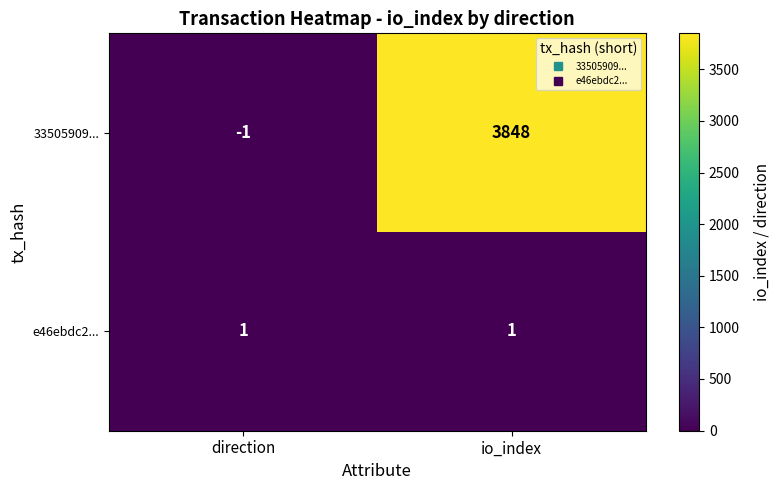

What is the difference between the 33505909... values at io_index and direction?

3849